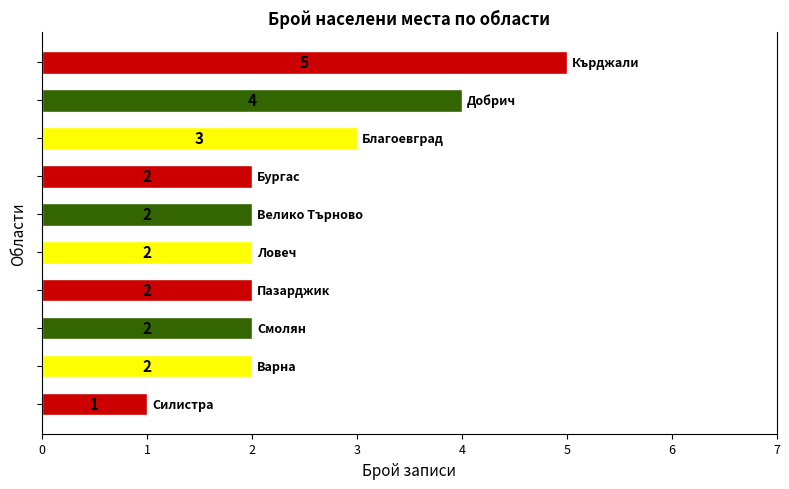

How many values are between 2 and 3?

7